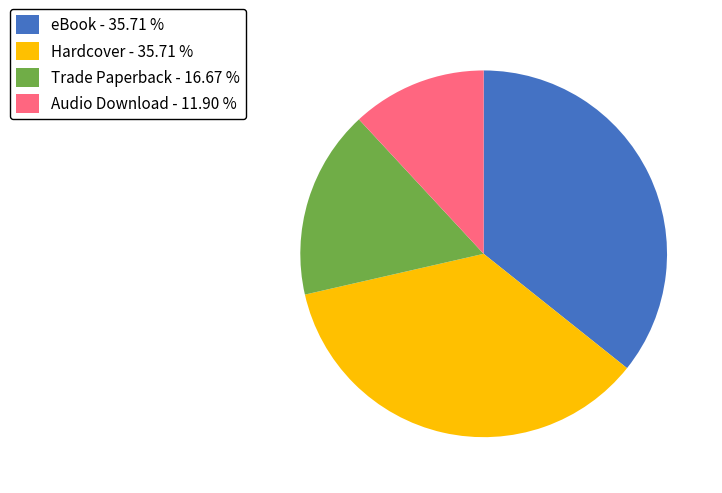

Which slice is the smallest?

Audio Download